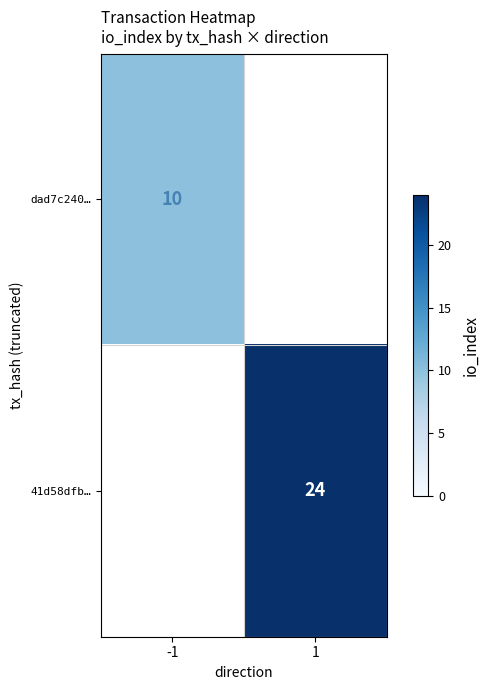

The 41d58dfb… series shows 24 at 1. True or false?

True